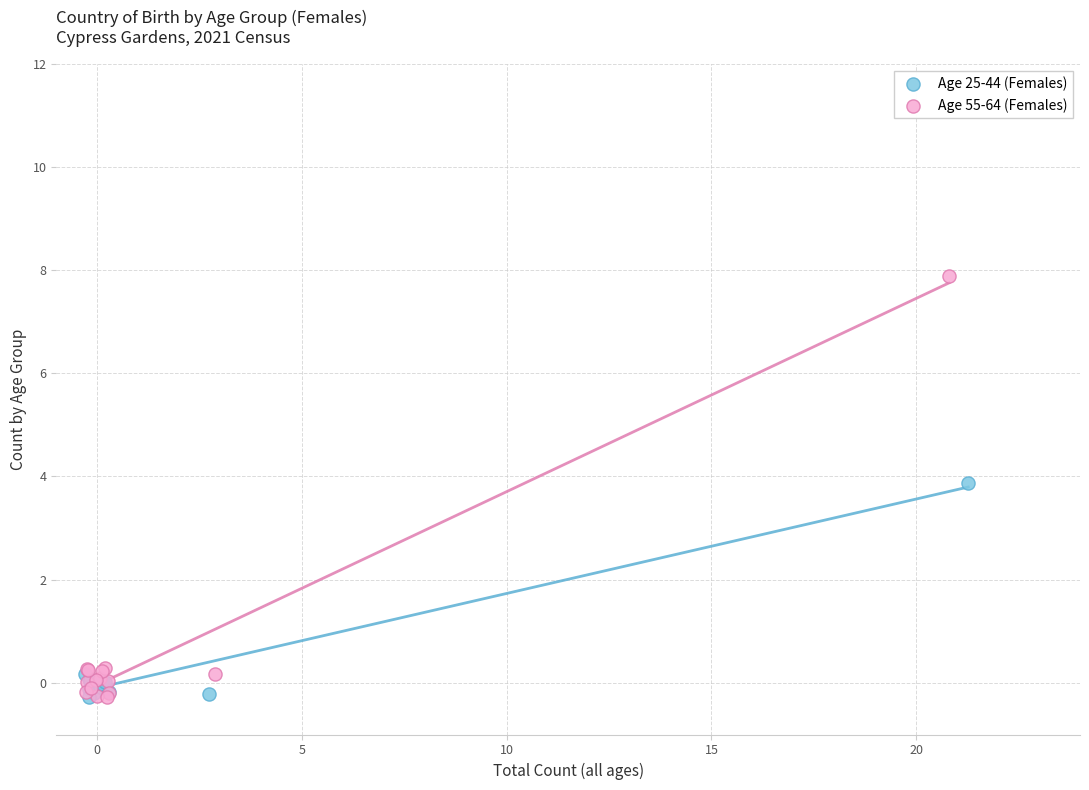

Which series contains the highest Y value?

Age 55-64 (Females)